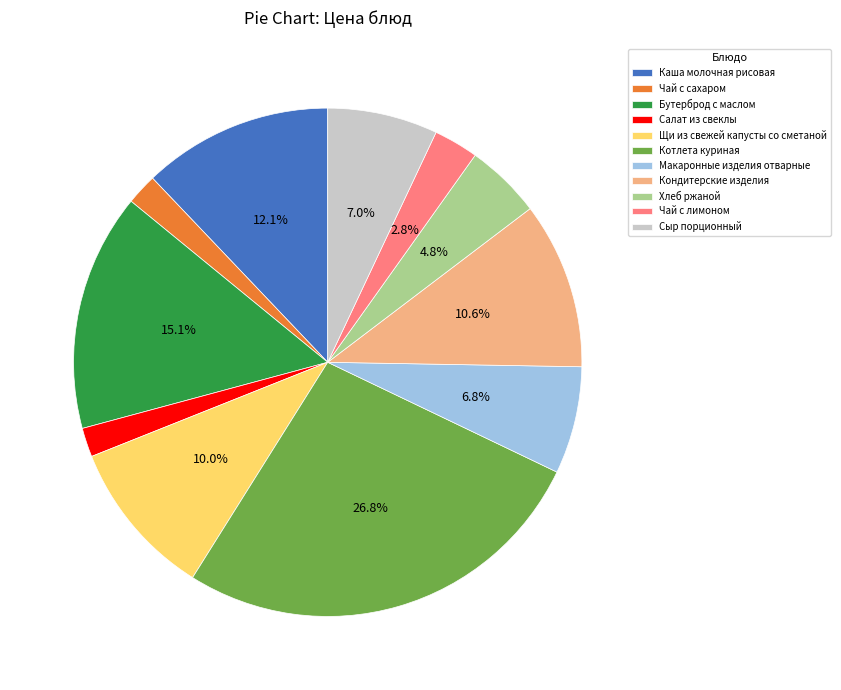

How many slices are in this pie chart?

11